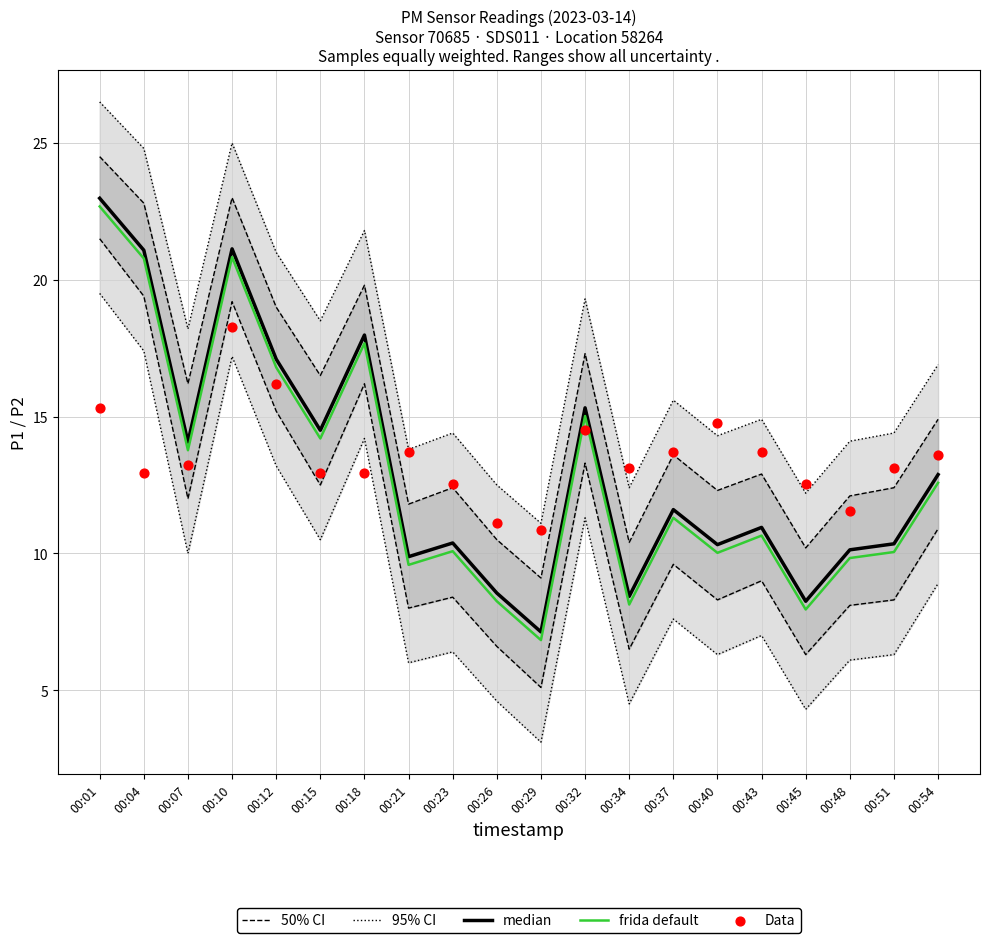

Is the value of Data at 00:34 greater than the value of 50% CI at 00:23?

Yes